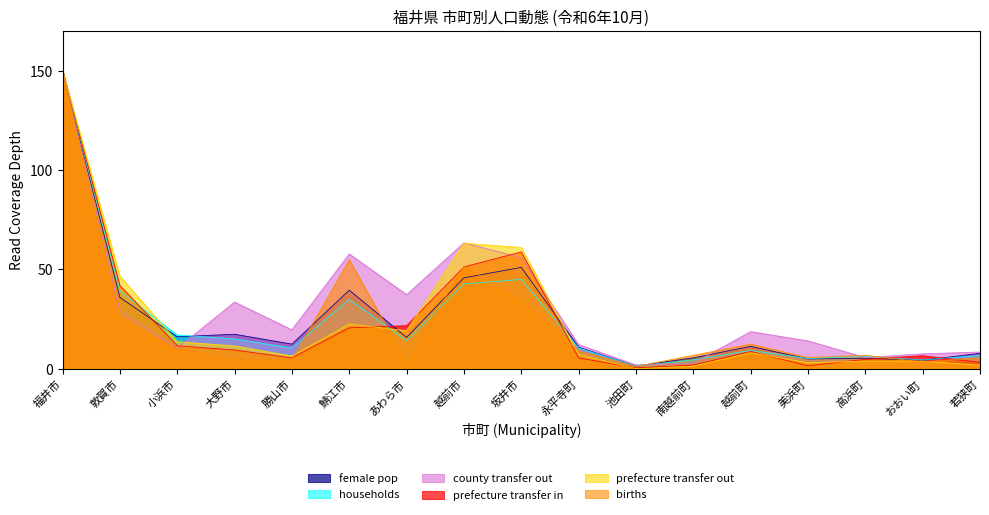

How many data points does each series have?

17